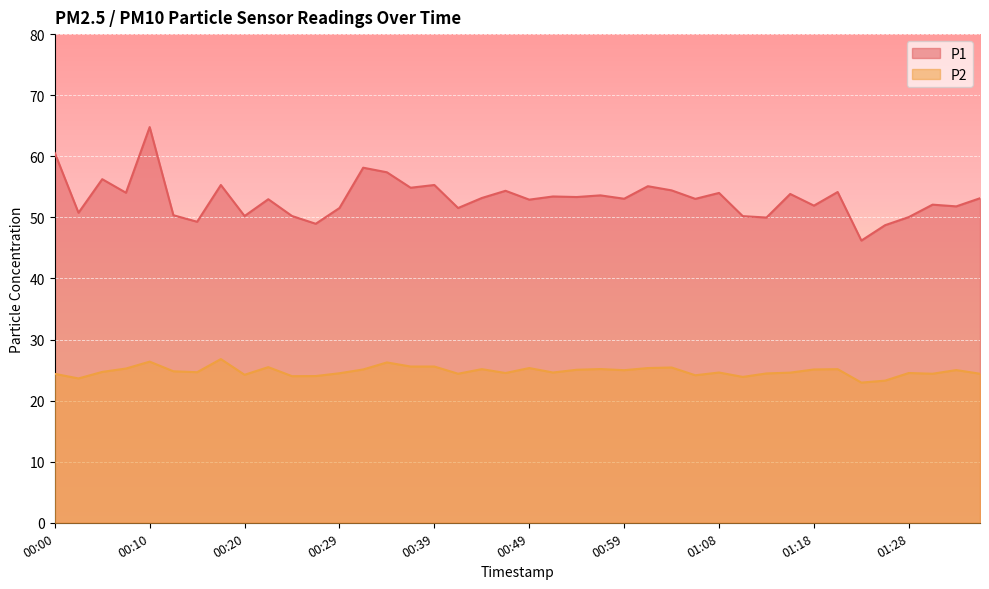

What is the difference between the second highest and second lowest values in the P2 series?

3.1